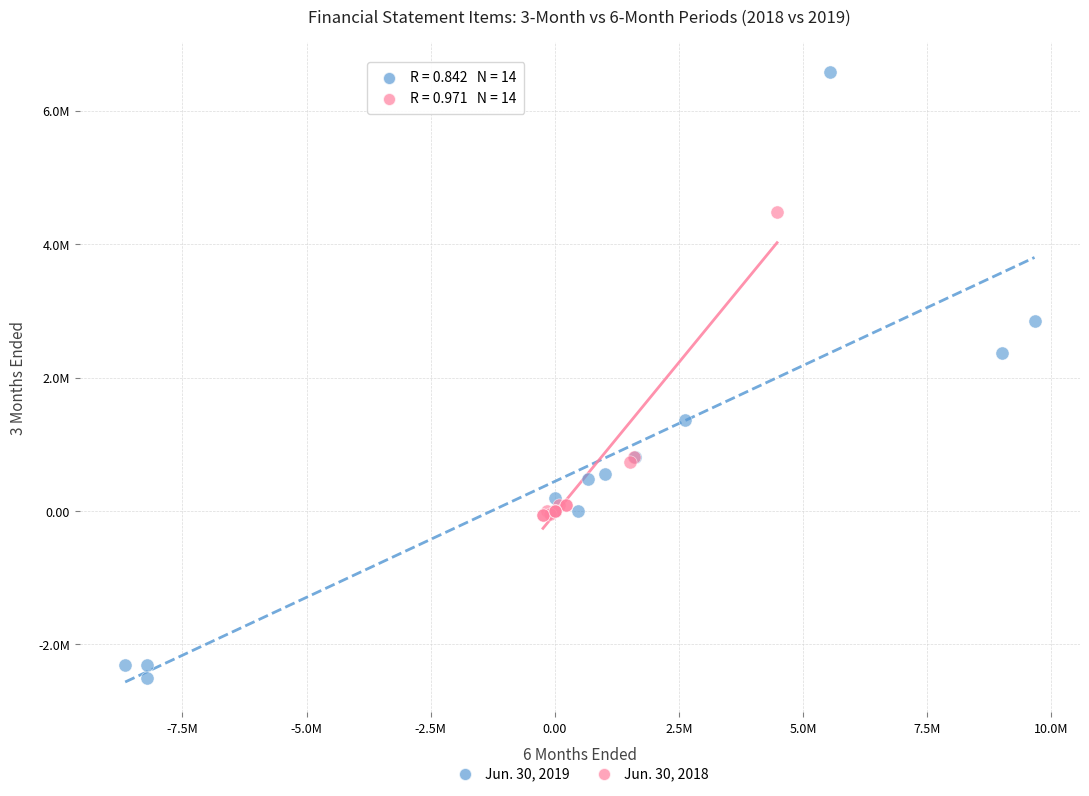

Which series contains the highest Y value?

Jun. 30, 2019